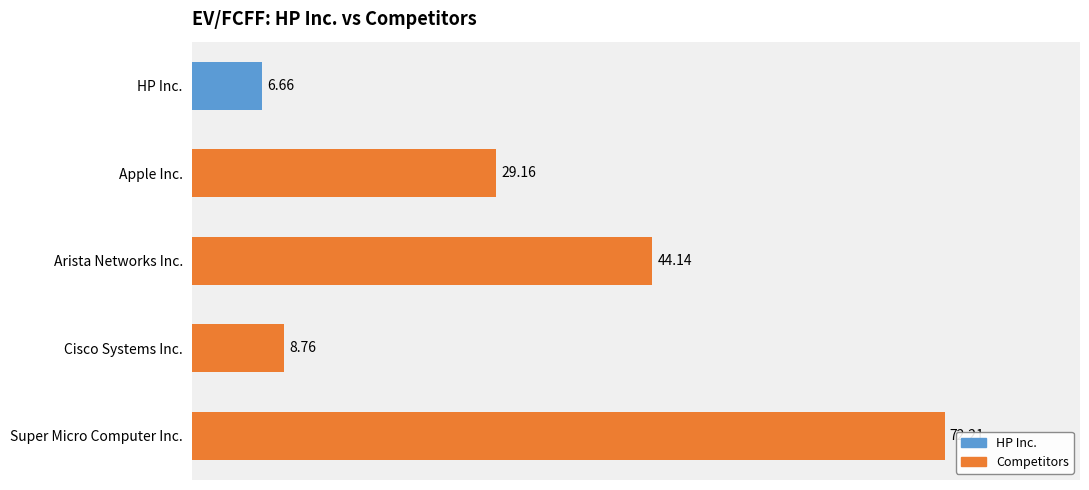

What is the sum of the values at Apple Inc. and Arista Networks Inc.?

73.3